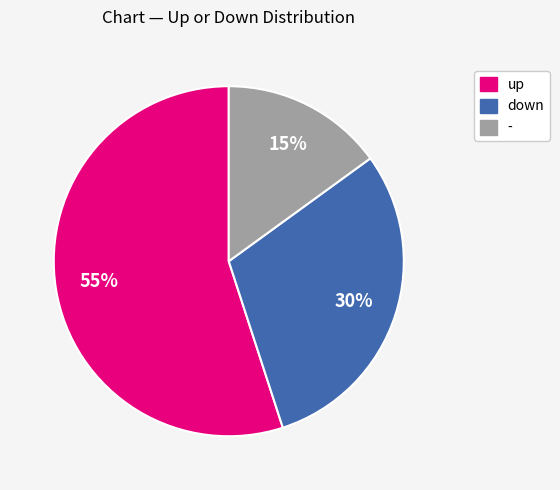

Is up the majority of the pie?

Yes